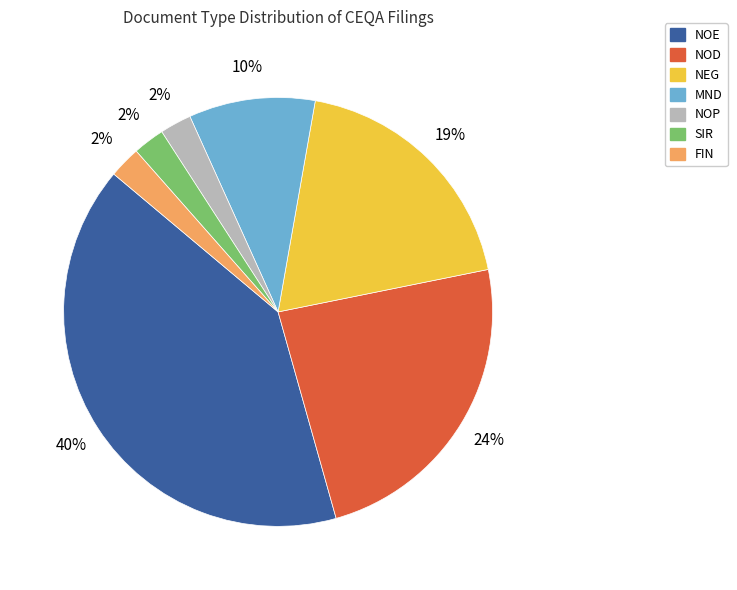

To the nearest percent, what is the average slice percentage?

14%